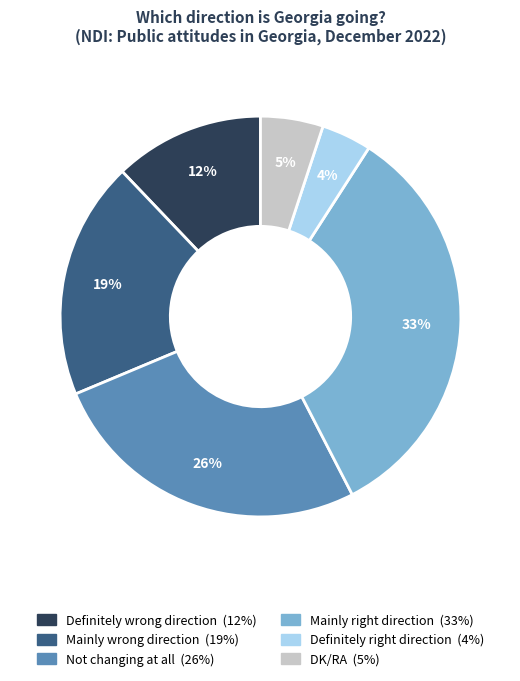

Between DK/RA and Not changing at all, which is larger?

Not changing at all